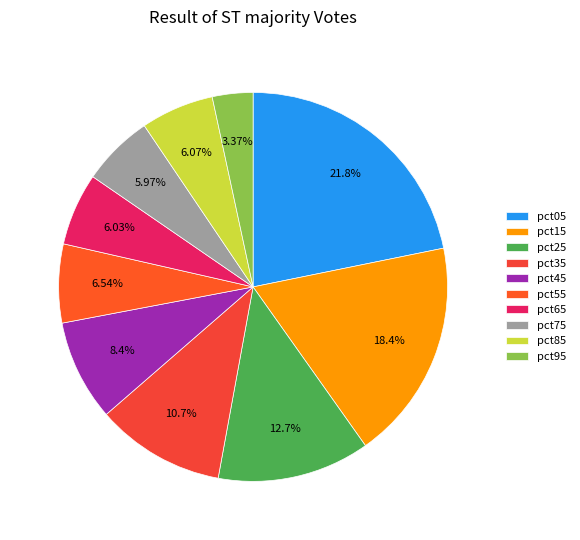

What percentage is the pct15 slice, to the nearest percent?

18%